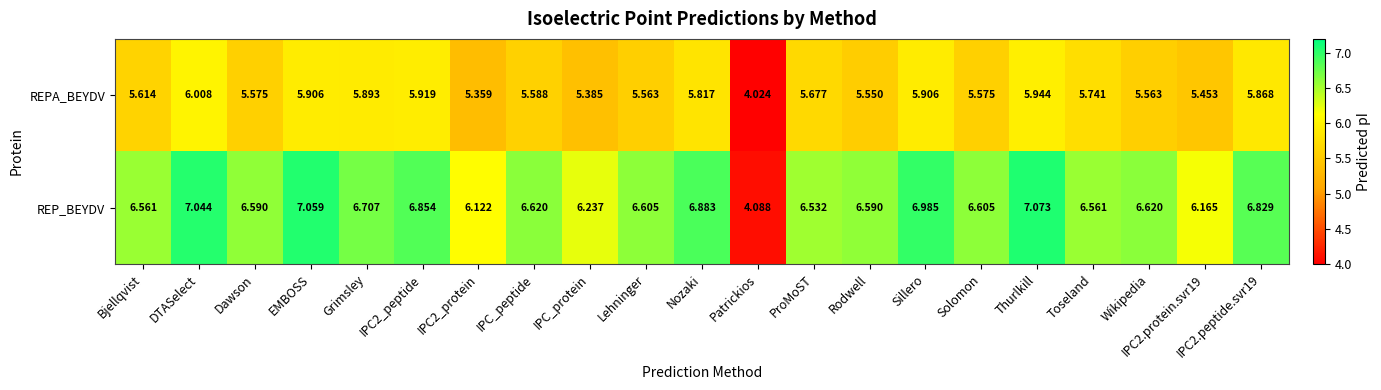

Which series has the widest spread of values?

REP_BEYDV